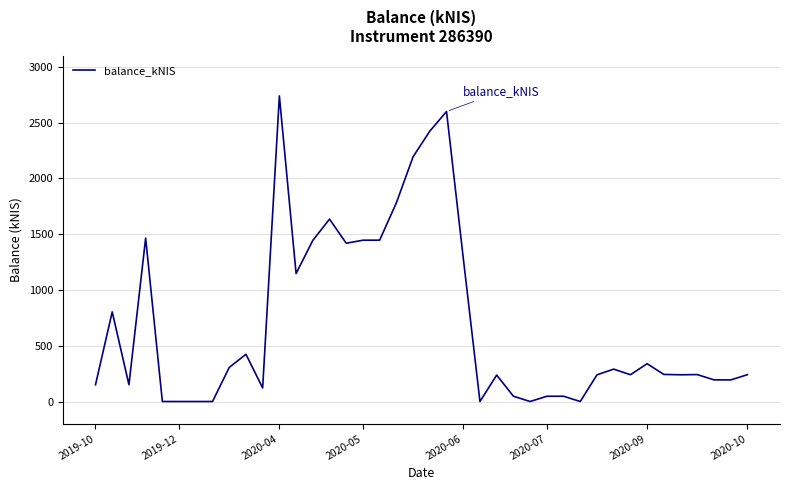

True or false: the data has more than 1 interior local peaks.

True